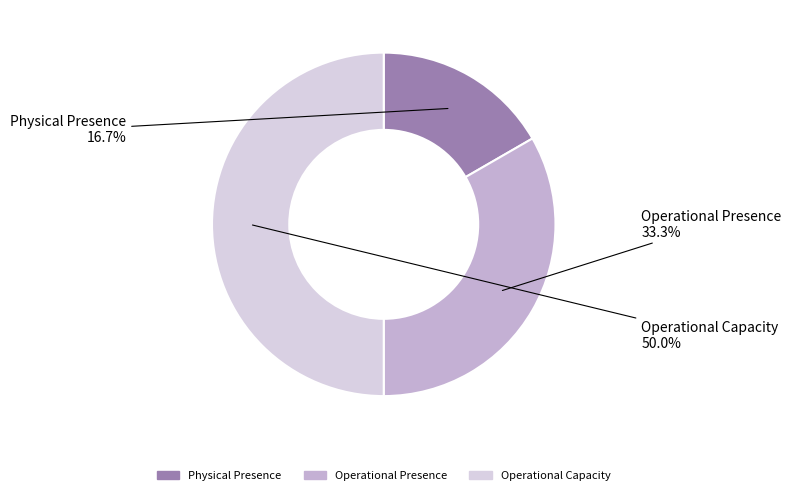

How many segments does this pie chart have?

3